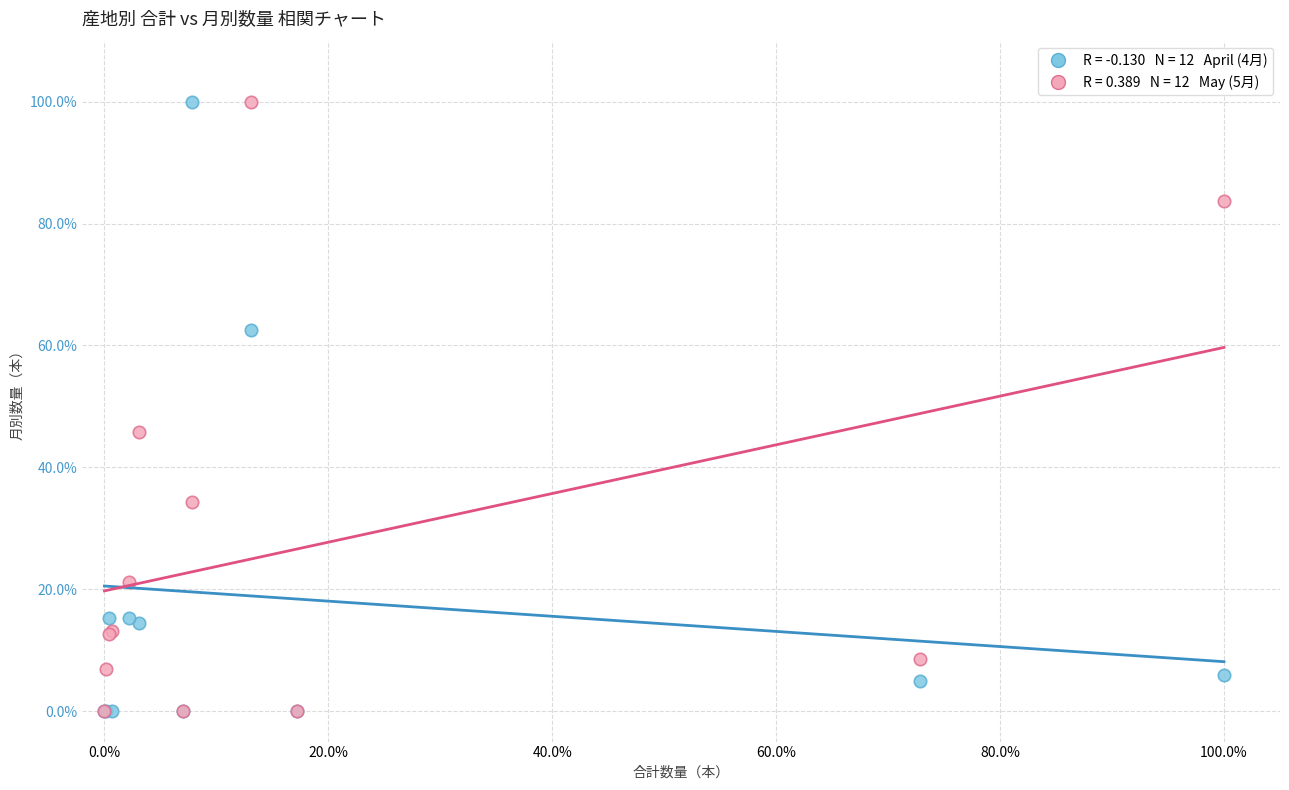

Across all series, what Y value is closest to 50?

45.8